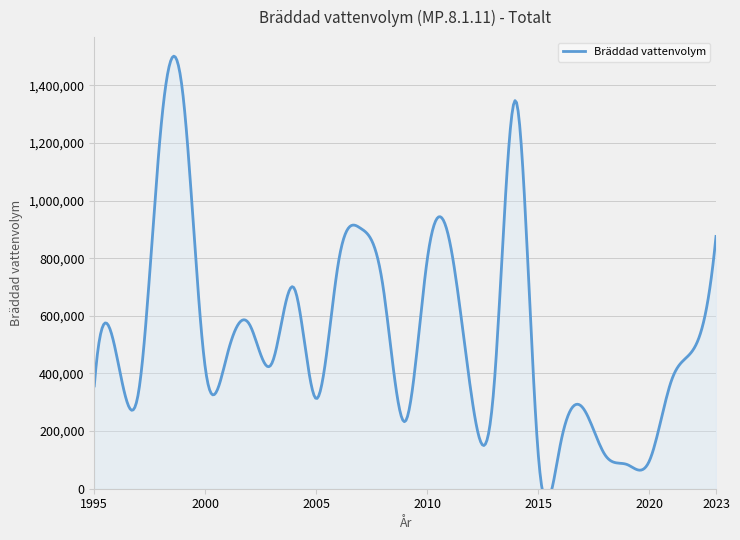

Count the number of categories in the chart.

29